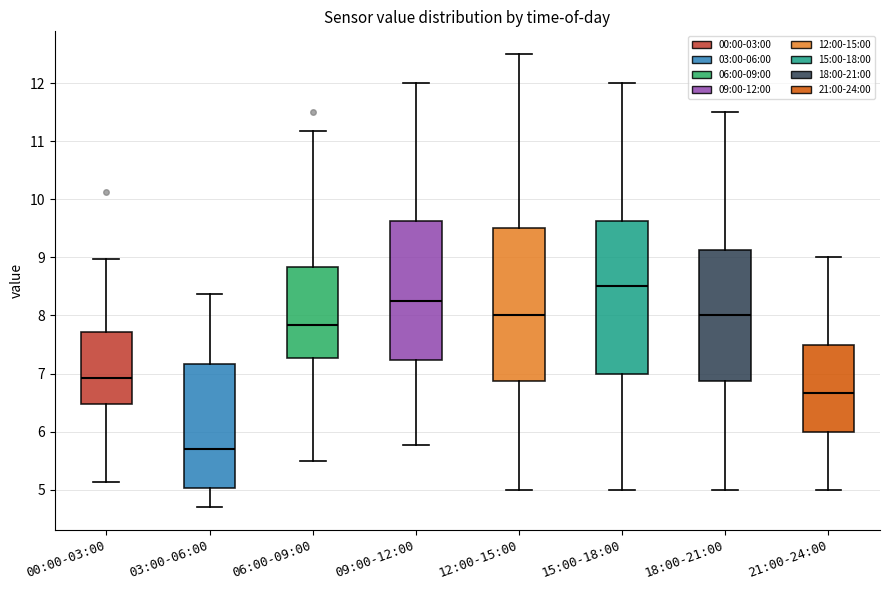

Reading left to right, read every box against the y-axis: the position of its median line, the range the box covers, and the ends of its whiskers. The values are not printed on the chart, so give them approximately, as read against the axis.

00:00-03:00: median 6.9, box 6.5 to 7.7, whiskers 5.1 to 9.0
03:00-06:00: median 5.7, box 5.0 to 7.2, whiskers 4.7 to 8.4
06:00-09:00: median 7.8, box 7.3 to 8.8, whiskers 5.5 to 11.2
09:00-12:00: median 8.3, box 7.2 to 9.6, whiskers 5.8 to 12.0
12:00-15:00: median 8.0, box 6.9 to 9.5, whiskers 5.0 to 12.5
15:00-18:00: median 8.5, box 7.0 to 9.6, whiskers 5.0 to 12.0
18:00-21:00: median 8.0, box 6.9 to 9.1, whiskers 5.0 to 11.5
21:00-24:00: median 6.7, box 6.0 to 7.5, whiskers 5.0 to 9.0